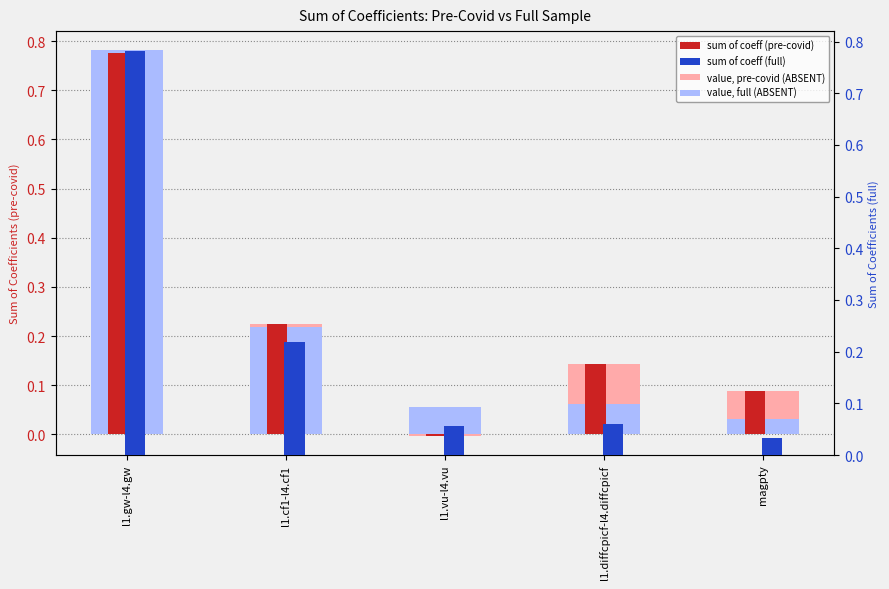

What is the approximate value of value, pre-covid (light) at magpty?

0.1